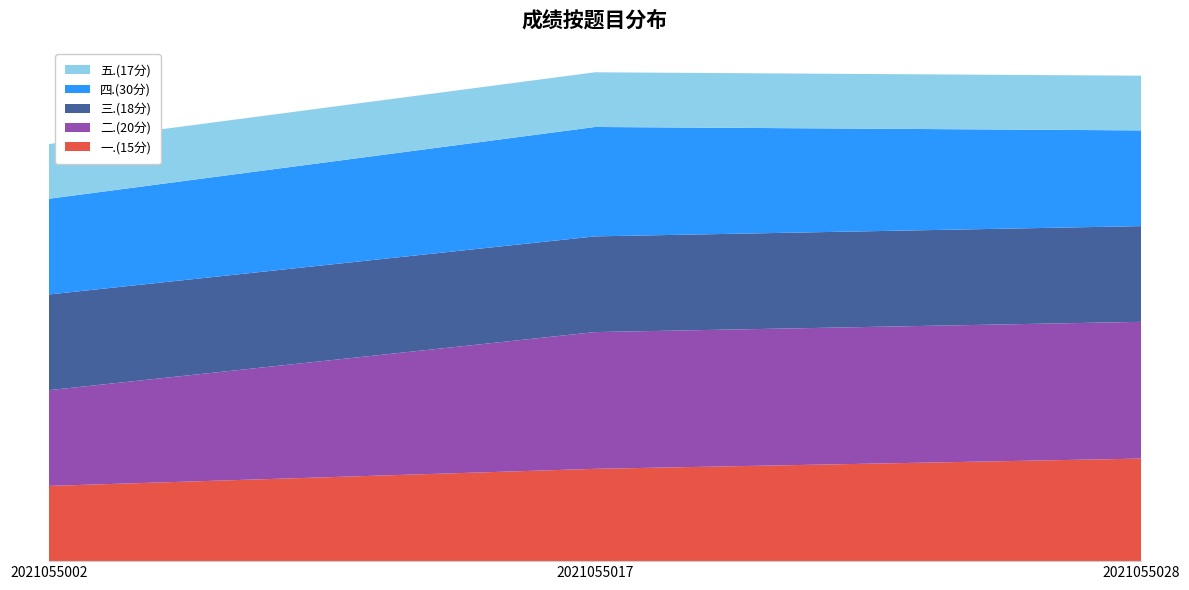

Reading left to right, list all the values displayed in this chart.

一.(15分): 2021055002=11.0	2021055017=13.5	2021055028=15.0
二.(20分): 2021055002=14.0	2021055017=20.0	2021055028=20.0
三.(18分): 2021055002=14.0	2021055017=14.0	2021055028=14.0
四.(30分): 2021055002=14.0	2021055017=16.0	2021055028=14.0
五.(17分): 2021055002=8.0	2021055017=8.0	2021055028=8.0